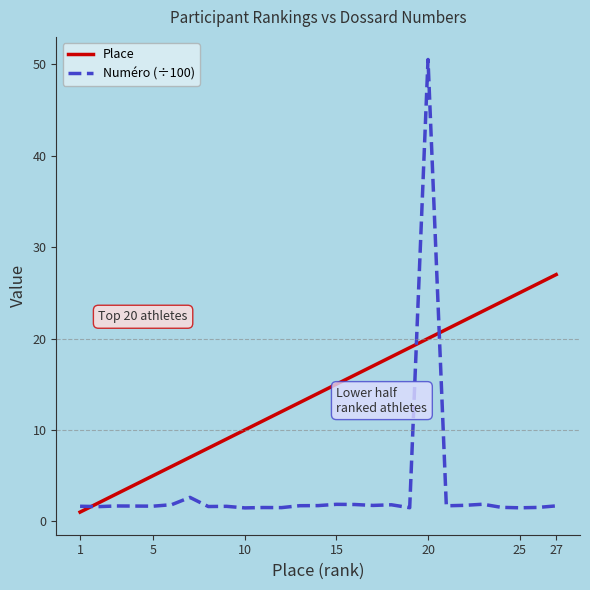

Which series has the widest spread of values?

Numéro (÷100)